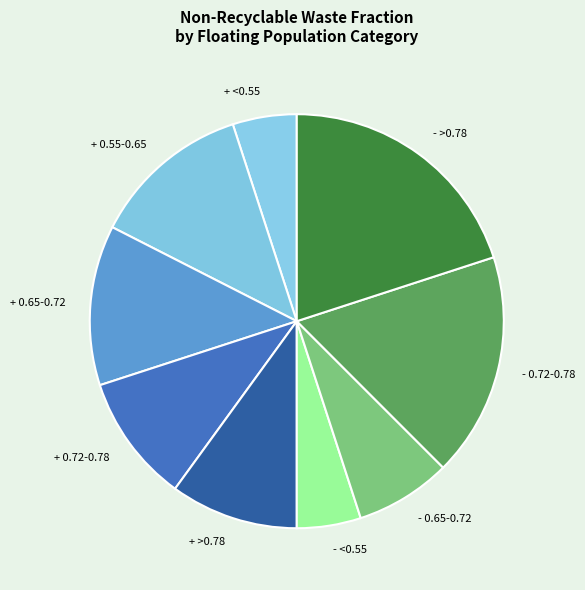

Which has a higher value, + >0.78 or - 0.65-0.72?

+ >0.78